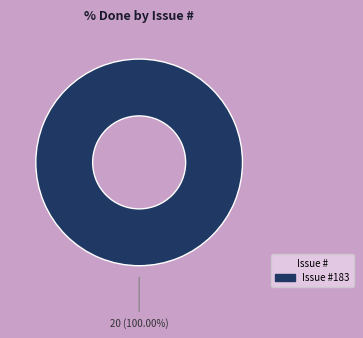

Is there a majority slice in this chart?

Yes